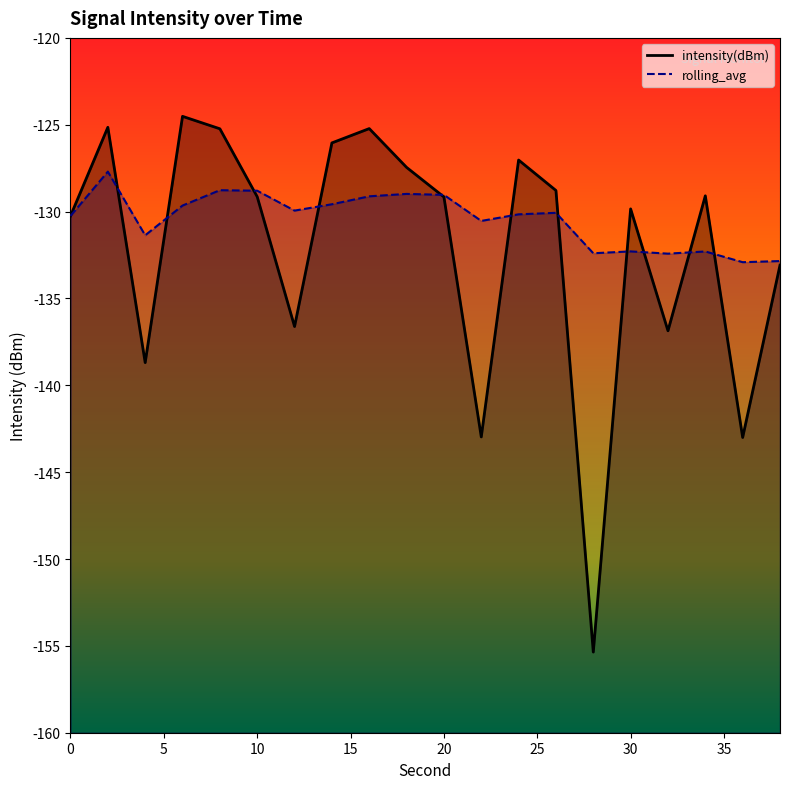

Where does the rolling_avg series first go above -130?

2